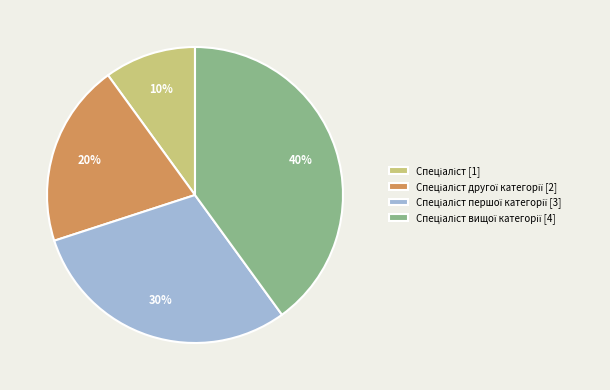

To the nearest percent, what is the difference between the largest and smallest slice percentages?

30%